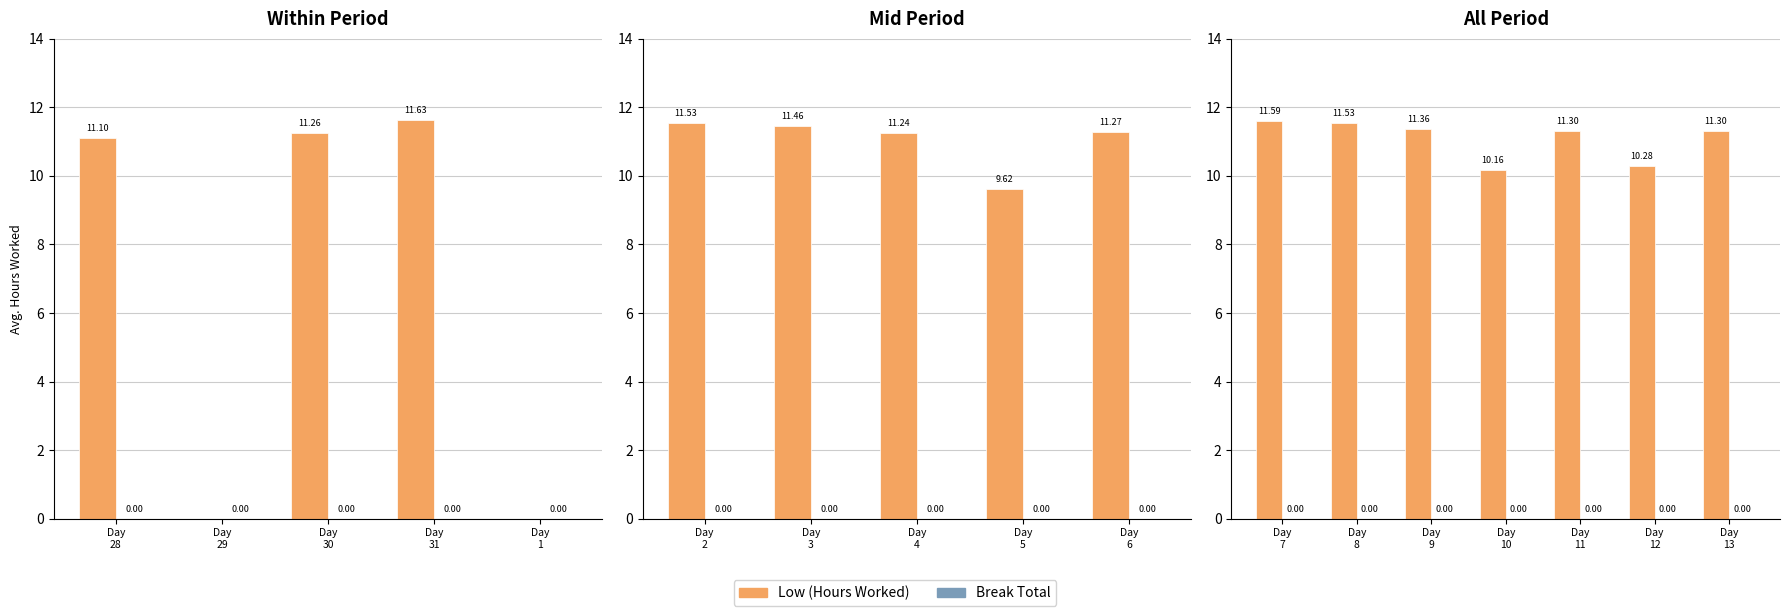

Is it true that Break Total equals 0.0 at Day 8?

True